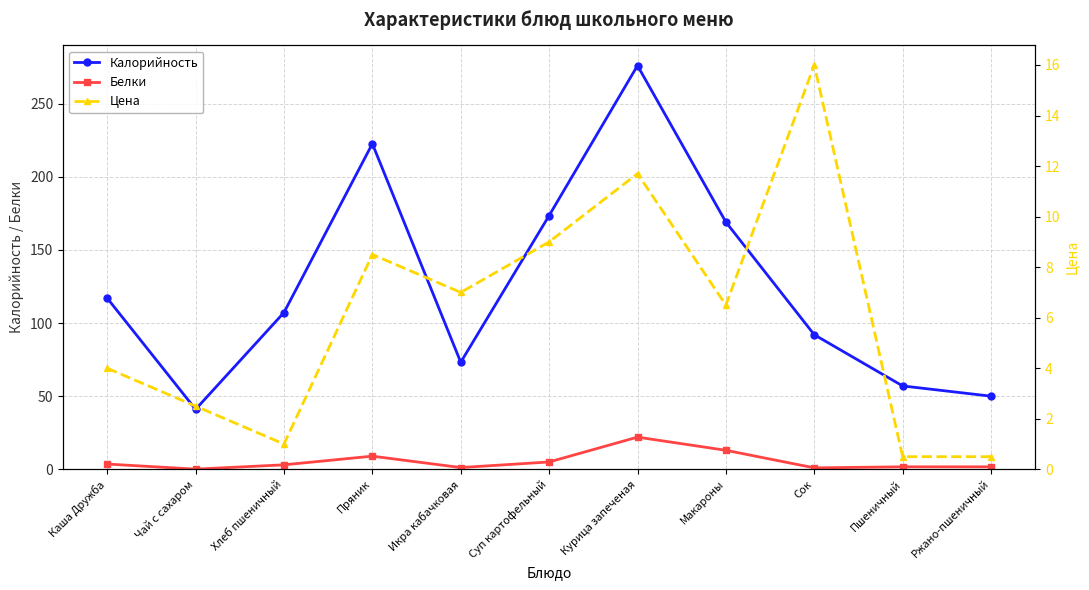

Reading left to right, what are all the values shown in this chart?

Калорийность: Каша Дружба=117.0	Чай с сахаром=41.0	Хлеб пшеничный=107.2	Пряник=222.6	Икра кабачковая=73.2	Суп картофельный=173.5	Курица запеченая=276.0	Макароны=169.0	Сок=92.0	Пшеничный=57.0	Ржано-пшеничный=50.0
Белки: Каша Дружба=3.6	Чай с сахаром=0.1	Хлеб пшеничный=3.1	Пряник=9.0	Икра кабачковая=1.2	Суп картофельный=5.0	Курица запеченая=22.0	Макароны=13.0	Сок=1.0	Пшеничный=1.7	Ржано-пшеничный=1.7
Цена: Каша Дружба=4.0	Чай с сахаром=2.5	Хлеб пшеничный=1.0	Пряник=8.5	Икра кабачковая=7.0	Суп картофельный=9.0	Курица запеченая=11.7	Макароны=6.5	Сок=16.0	Пшеничный=0.5	Ржано-пшеничный=0.5